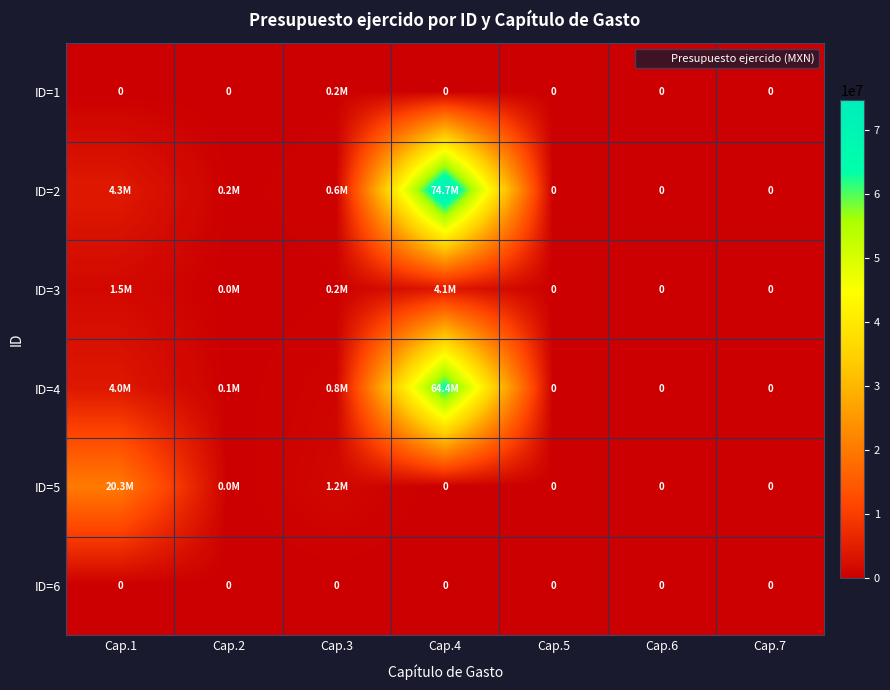

At how many categories does at least one series exceed 4735527?

2